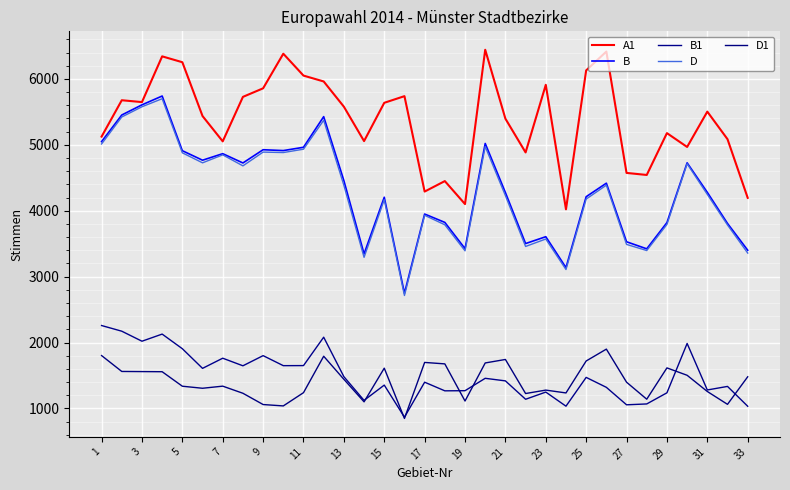

How many series are shown in this chart?

5